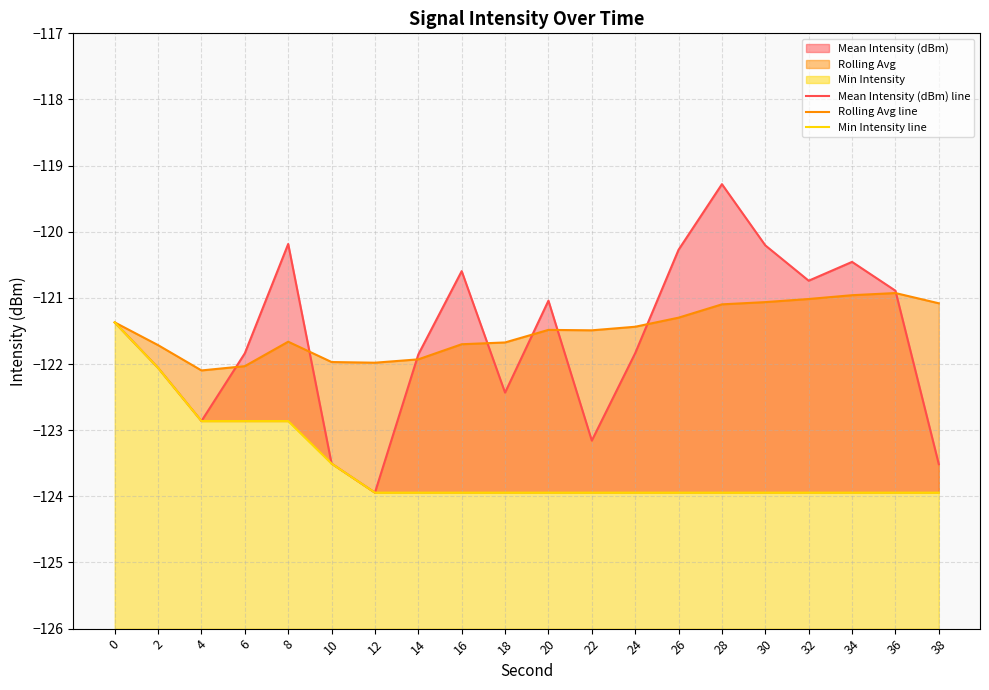

The value of Mean Intensity (dBm) line at 16 is -120.6. True or false?

True